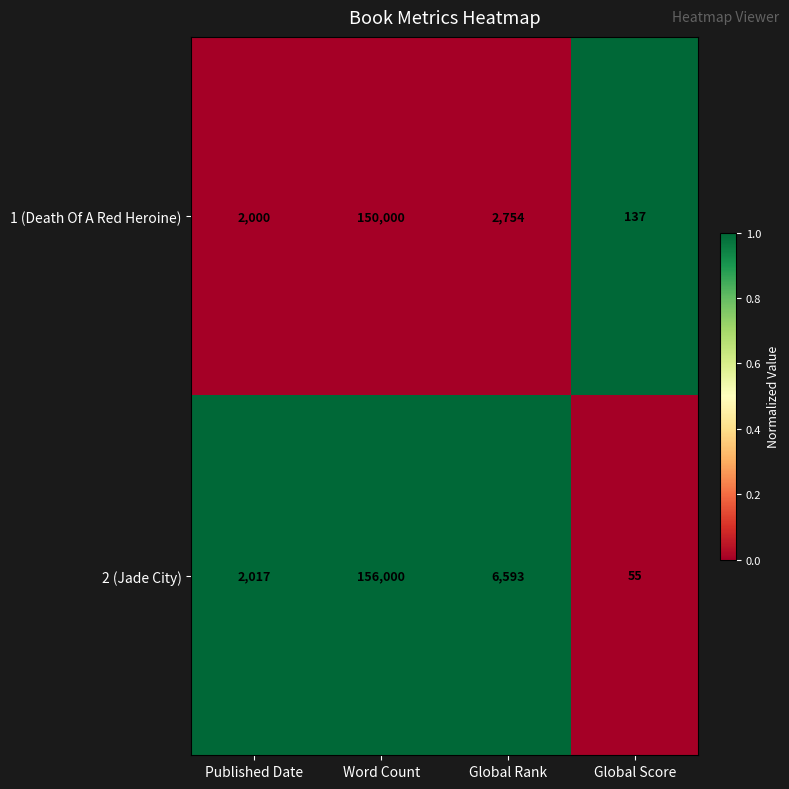

Is the value of 1 (Death Of A Red Heroine) at Global Score greater than the value of 2 (Jade City) at Published Date?

No